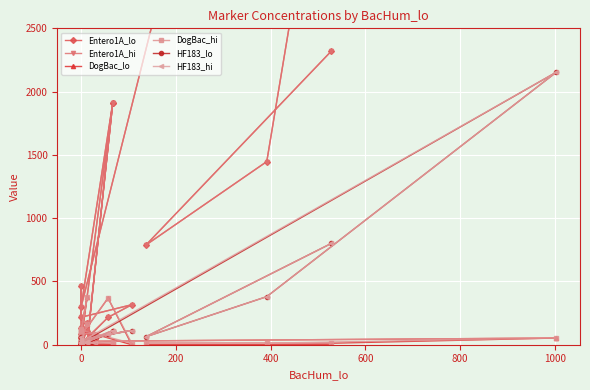

How many distinct data groups are displayed?

6